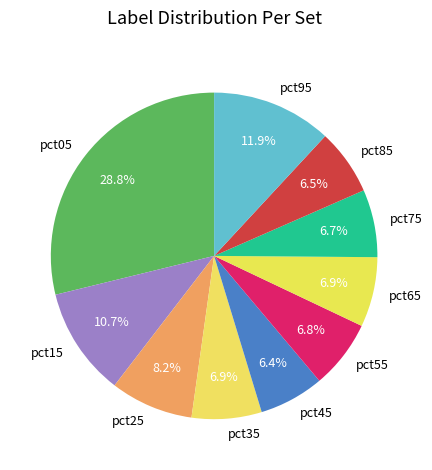

Which slice is the largest?

pct05